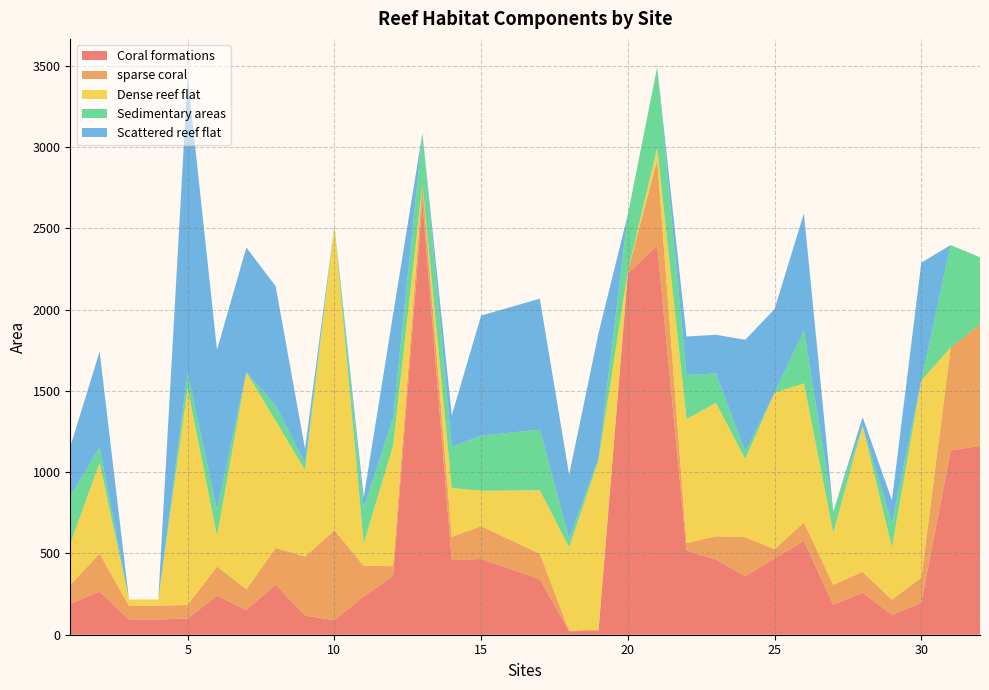

Reading right to left, extract all data points from this chart.

Coral formations: 1162	1134	196	122	259	184	577	470	360	463	517	2395	2224	22	22	341	466	459	2660	362	236	89	118	308	152	240	100	94	94	266	189
sparse coral: 749	633	155	94	128	123	114	57	240	143	47	527	14	10	2	157	202	143	112	60	188	554	363	226	128	180	83	85	85	233	118
Dense reef flat: 0	0	1214	321	897	320	856	962	481	821	763	74	0	1040	514	391	218	301	0	742	138	1876	531	782	1335	188	1334	38	38	559	254
Sedimentary areas: 412	631	0	148	0	130	324	0	44	181	271	496	349	14	51	373	339	253	314	170	216	0	43	94	0	158	95	0	0	95	293
Scattered reef flat: 0	0	724	143	55	0	723	515	690	238	237	0	0	769	396	806	739	194	0	637	68	0	88	734	768	987	1823	0	0	590	302